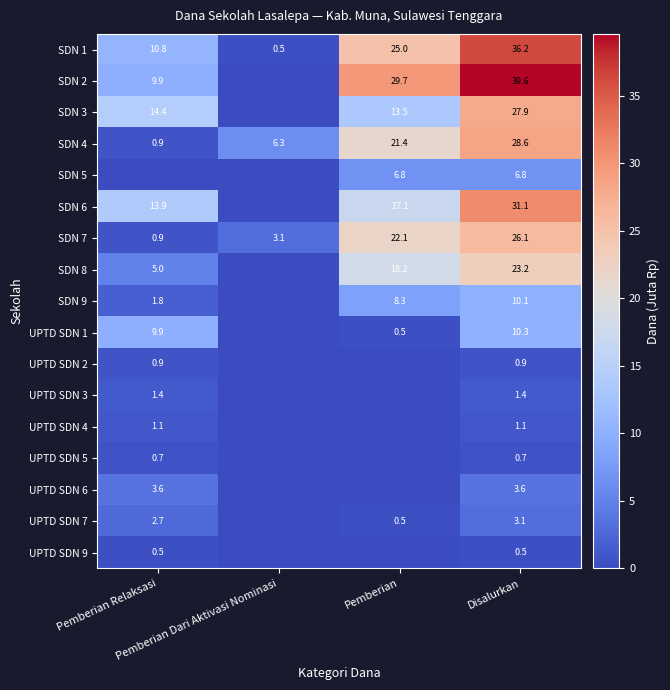

What is the total value across all series at Pemberian?

162.9